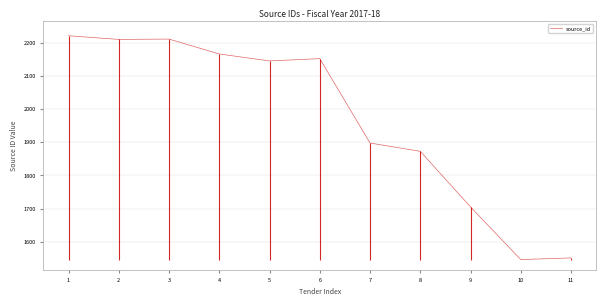

What is the sum of all values?

21684